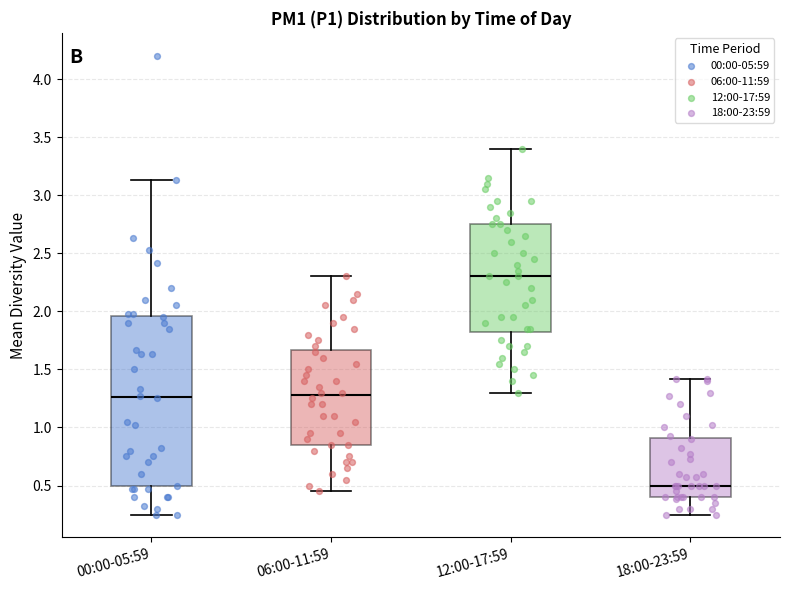

Comparing the boxes themselves (not the whiskers), which one is the tallest?

00:00-05:59